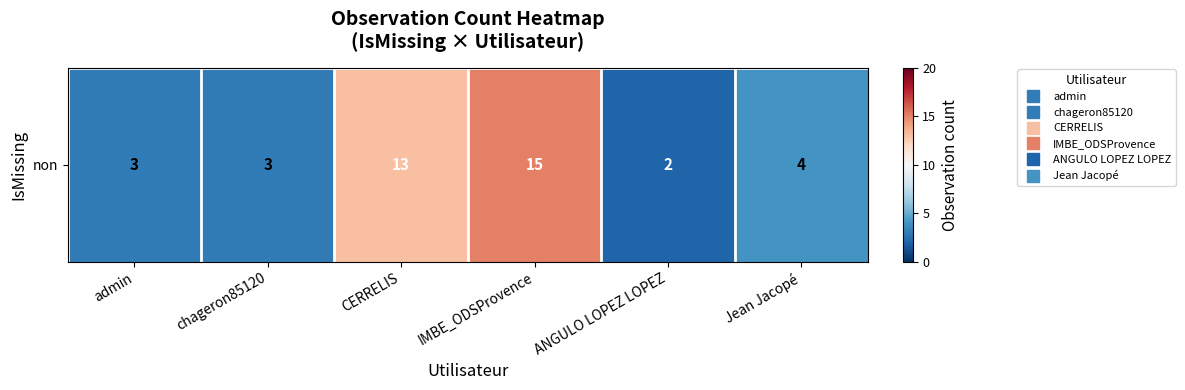

Reading left to right, transcribe all the data shown in this chart.

3	3	13	15	2	4